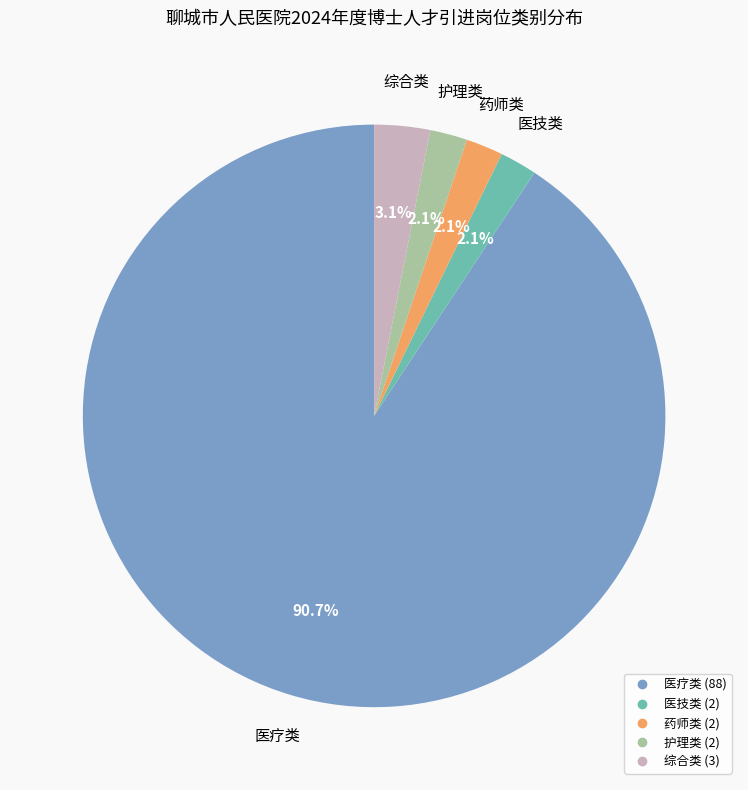

What is the ratio of the value at 护理类 to the value at 医技类?

1.0